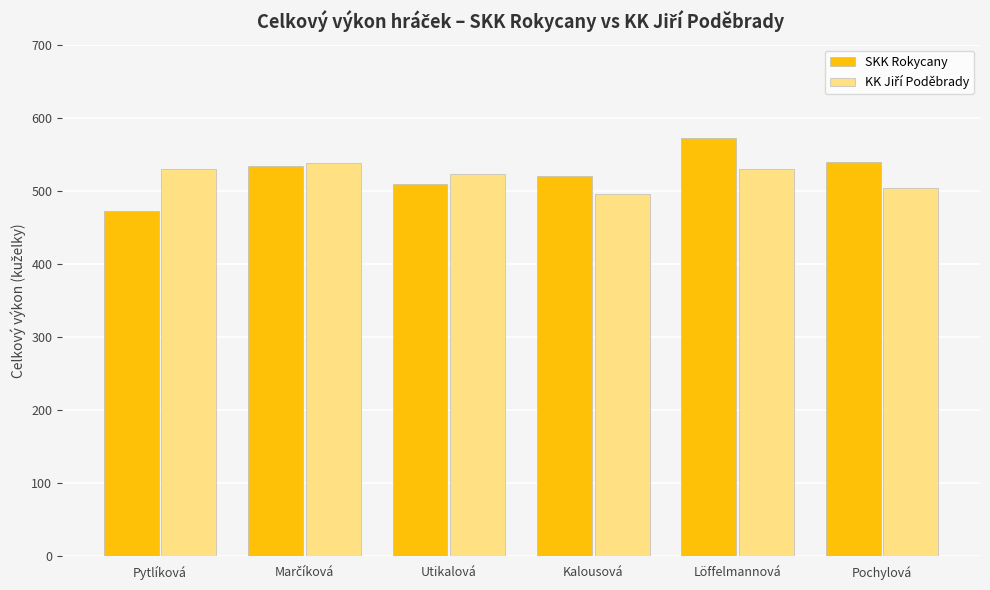

The value of SKK Rokycany at Utikalová is 718. True or false?

False